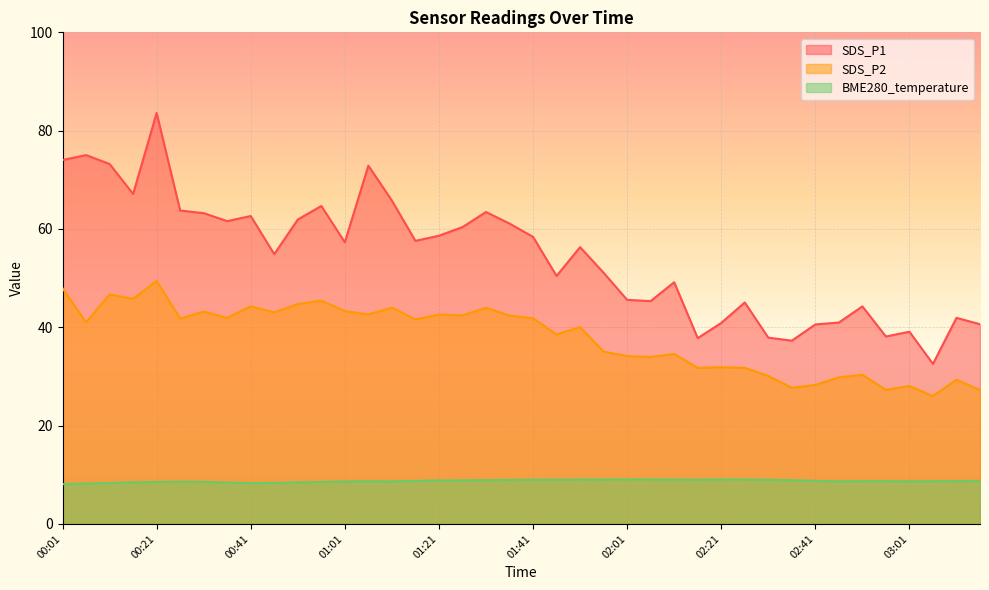

Which category has the highest value in the SDS_P1 series?

00:21